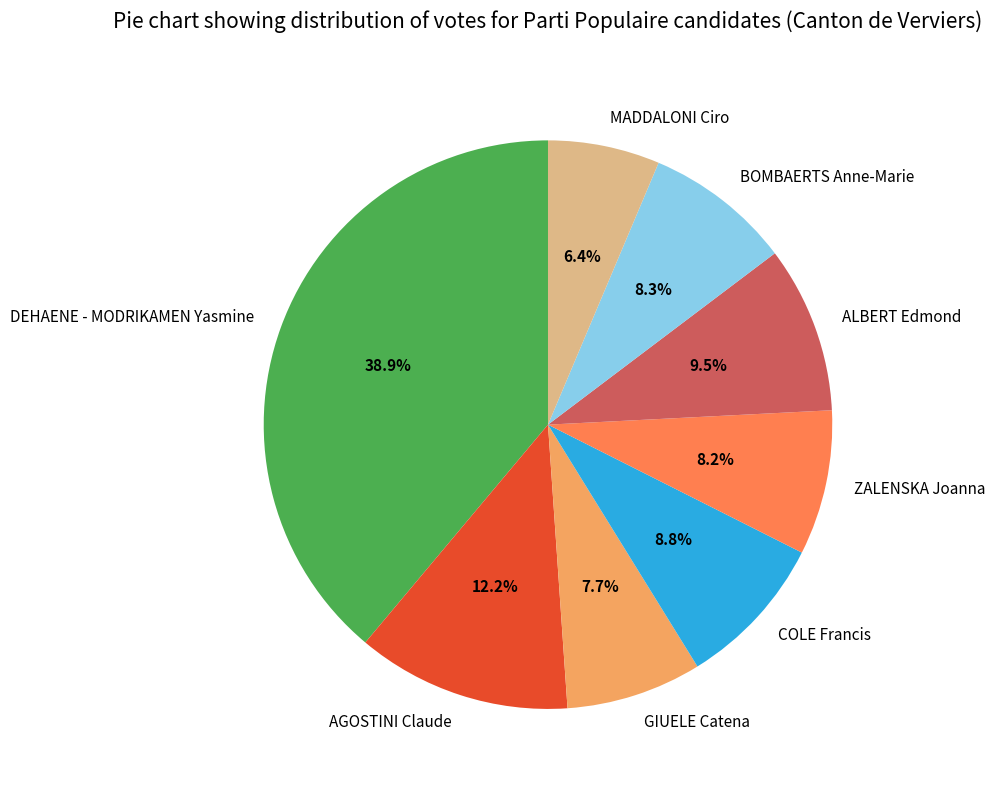

Which has a higher value, ZALENSKA Joanna or GIUELE Catena?

ZALENSKA Joanna